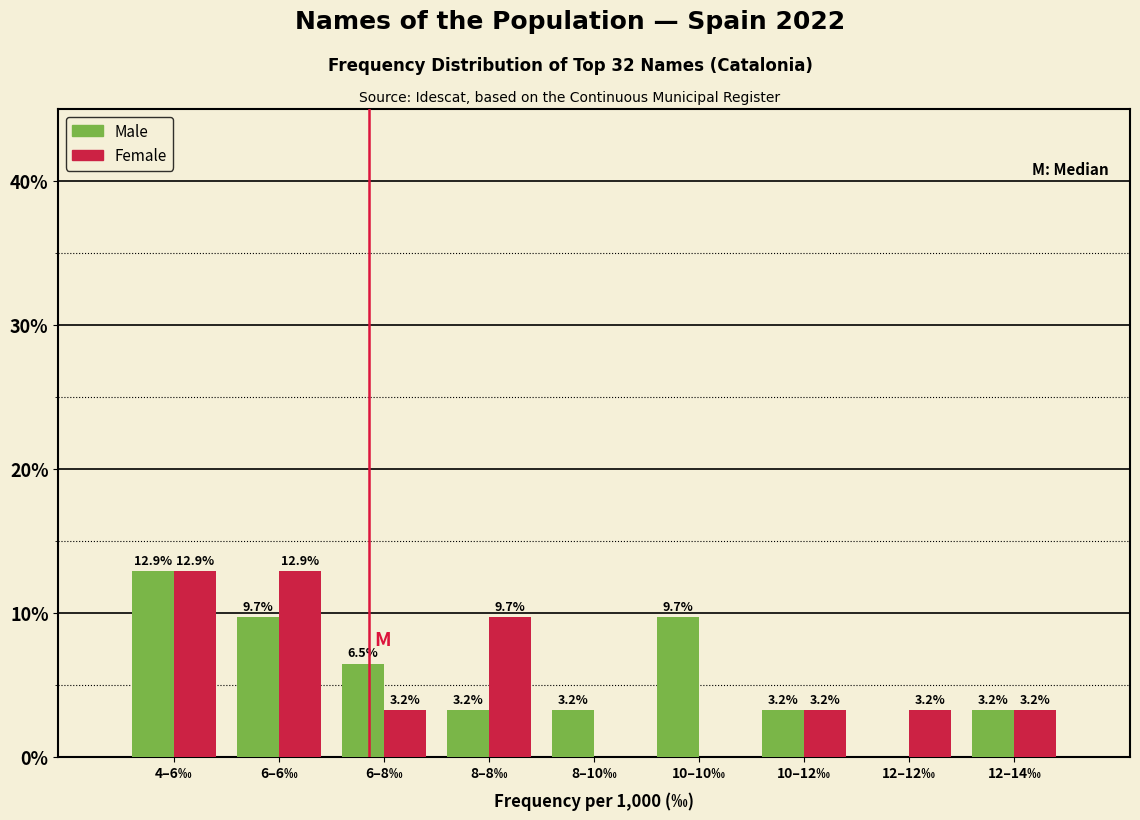

Reading left to right, transcribe all the data shown in this chart.

Male: 4–6‰=12.9	6–6‰=9.7	6–8‰=6.5	8–8‰=3.2	8–10‰=3.2	10–10‰=9.7	10–12‰=3.2	12–12‰=0.0	12–14‰=3.2
Female: 4–6‰=12.9	6–6‰=12.9	6–8‰=3.2	8–8‰=9.7	8–10‰=0.0	10–10‰=0.0	10–12‰=3.2	12–12‰=3.2	12–14‰=3.2